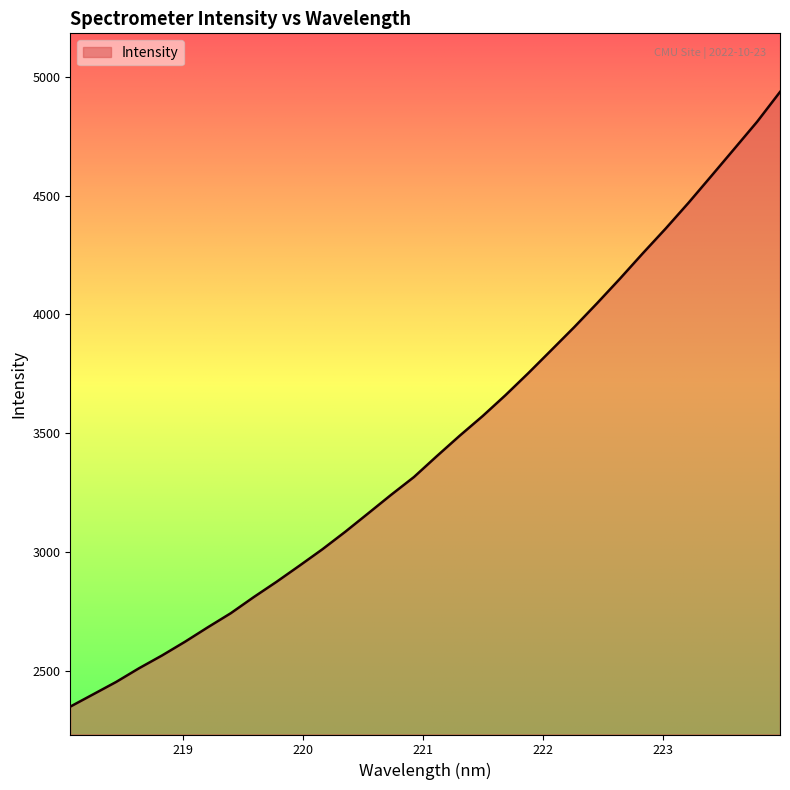

What is the maximum value shown in the chart?

4936.5